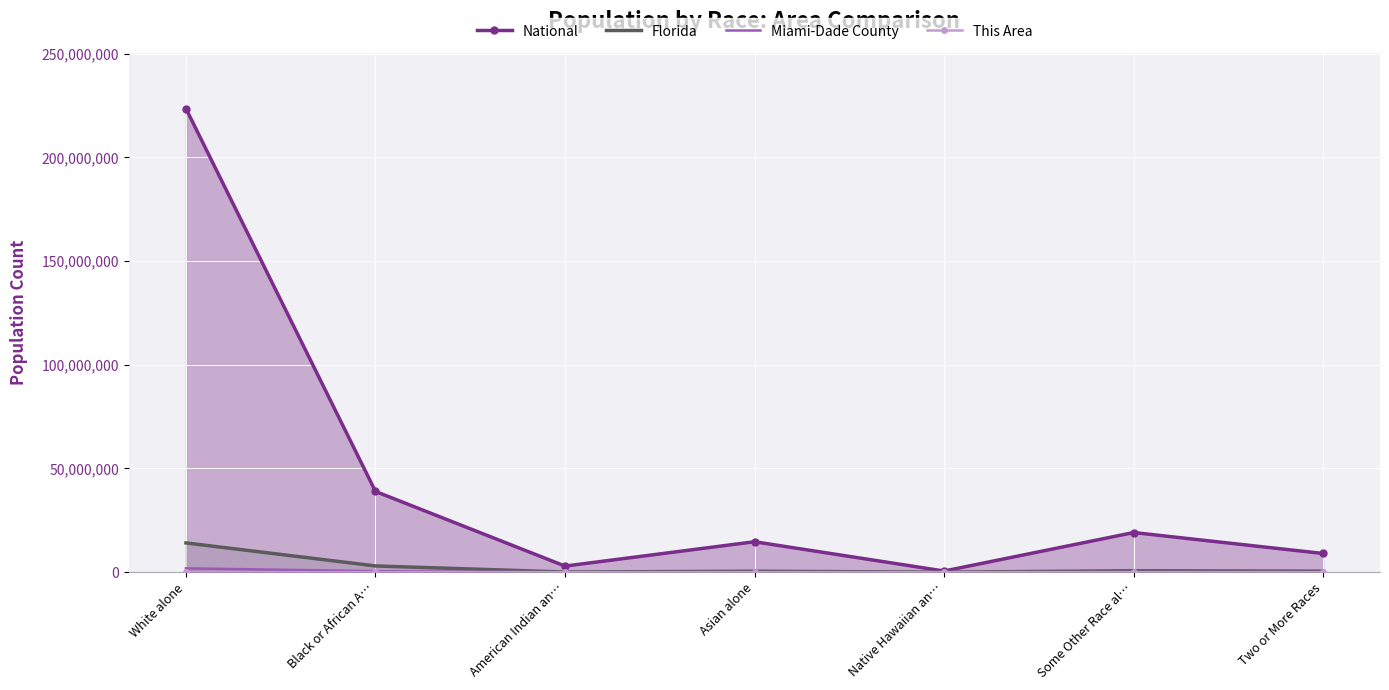

True or false: Florida and This Area intersect in this chart.

False